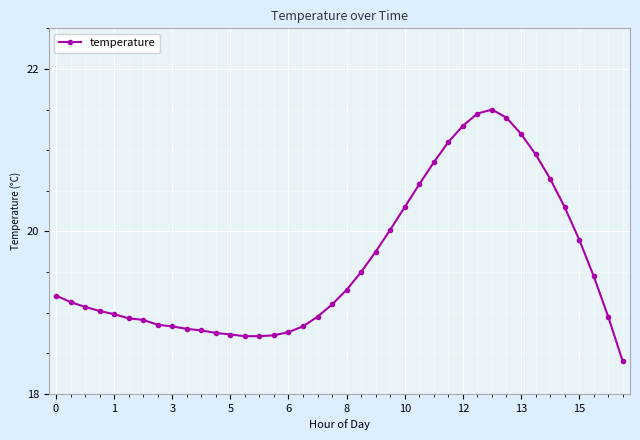

True or false: the data has more than 0 interior local peaks.

True